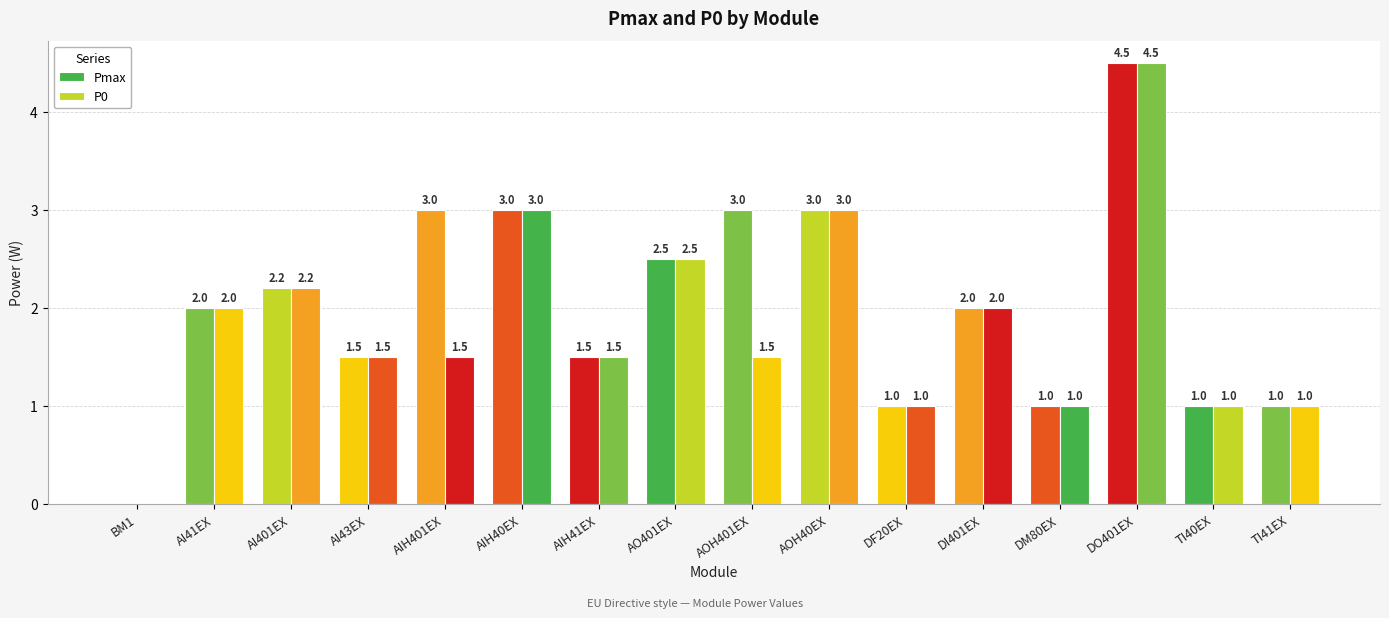

Is it true that Pmax equals 1.0 at DF20EX?

True